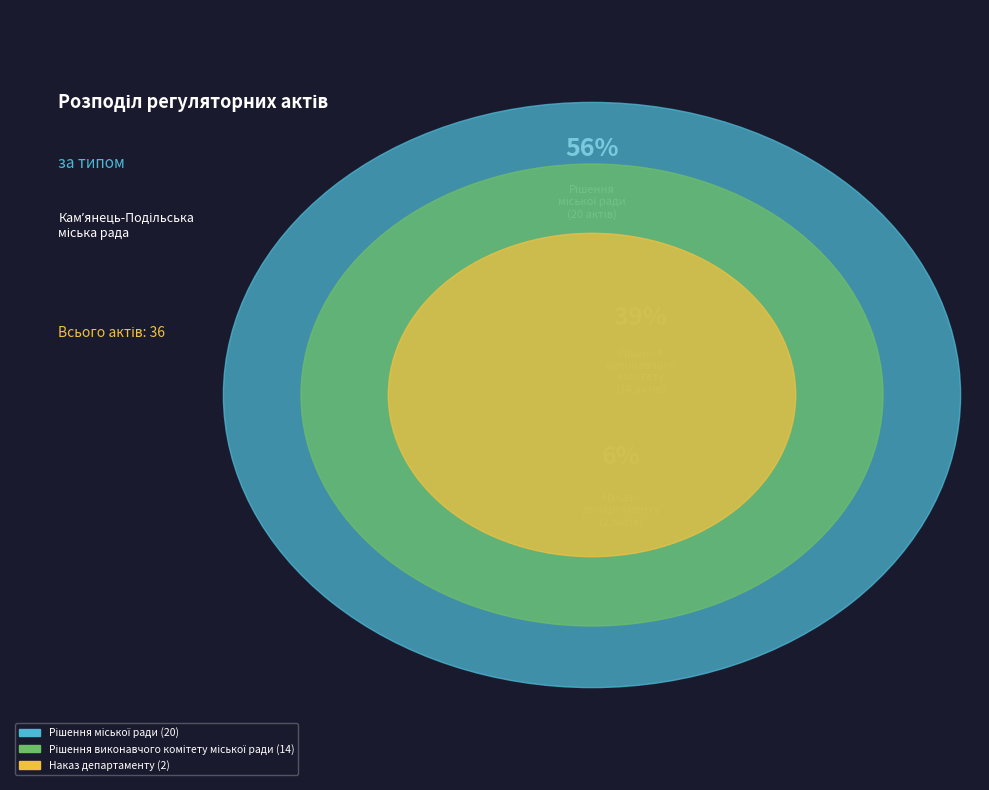

Which slice is the largest?

Рішення міської ради